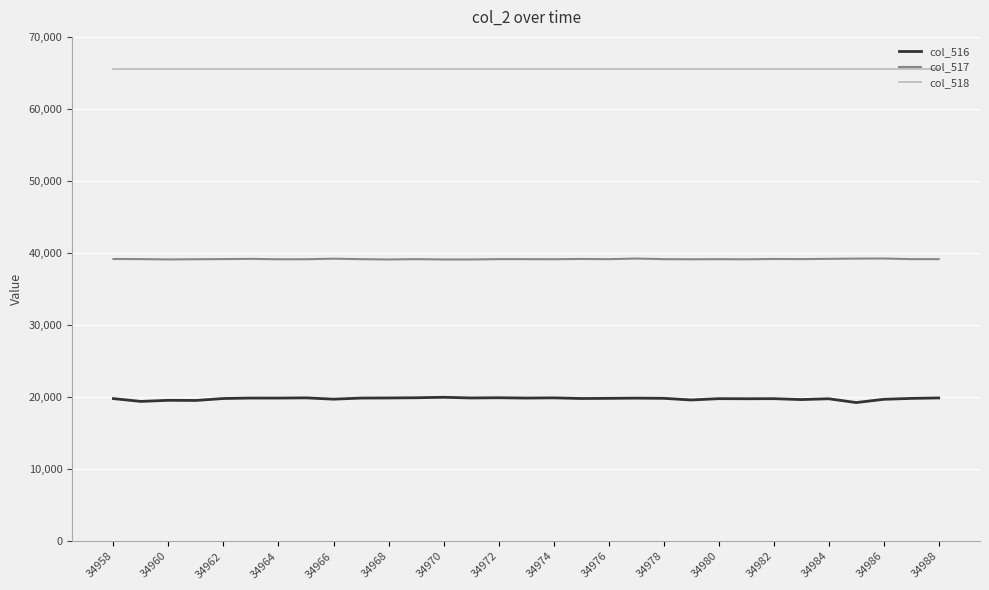

Does the chart display data point markers on the line(s)?

No